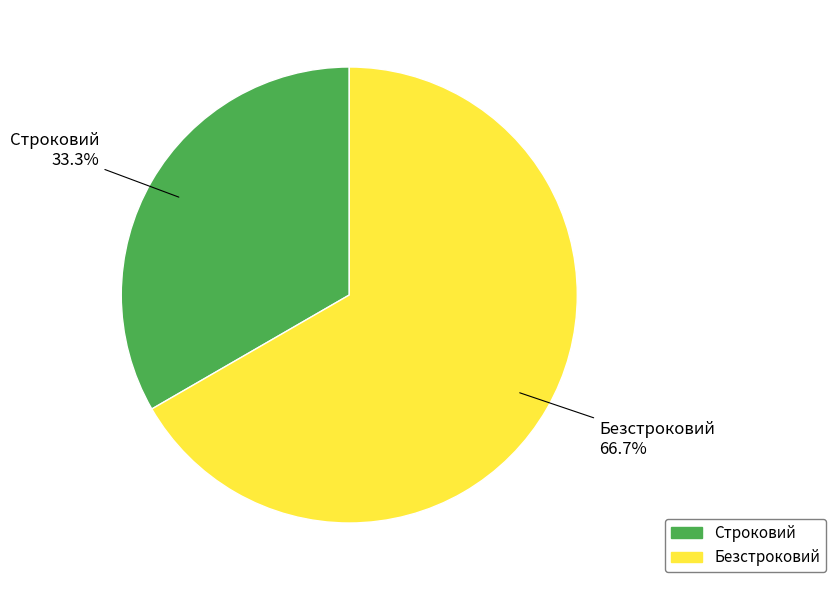

Which has a higher value, Безстроковий or Строковий?

Безстроковий